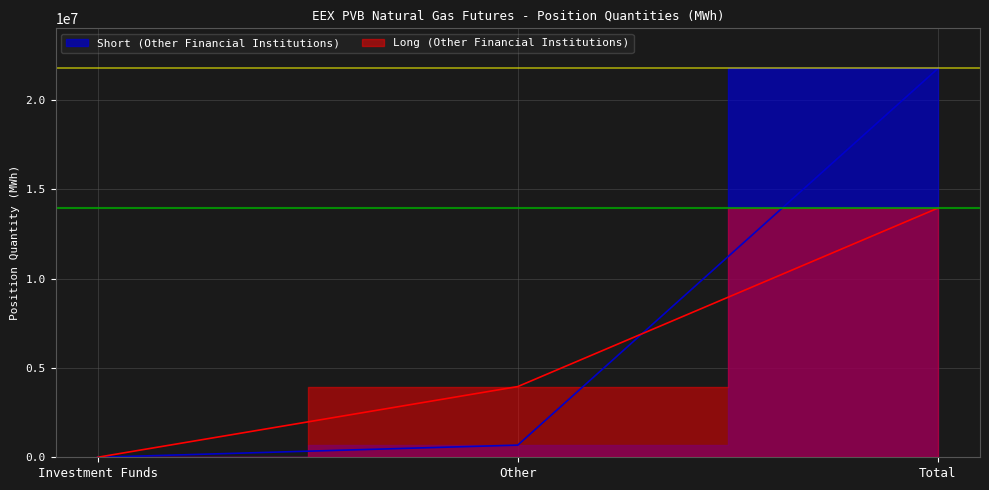

The Short (Other Financial Institutions) series shows 21755410 at Total. True or false?

True